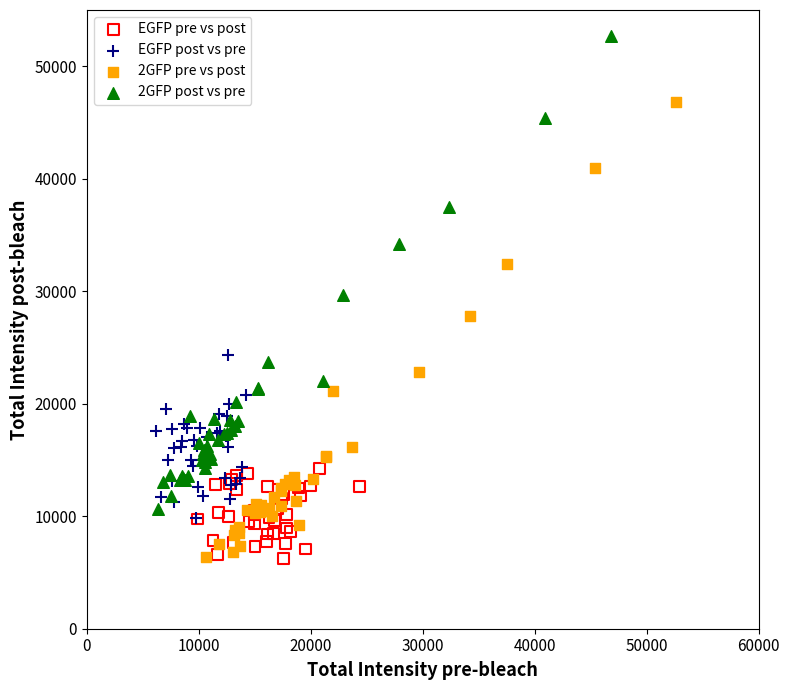

Which series reaches the maximum Y coordinate?

2GFP post vs pre